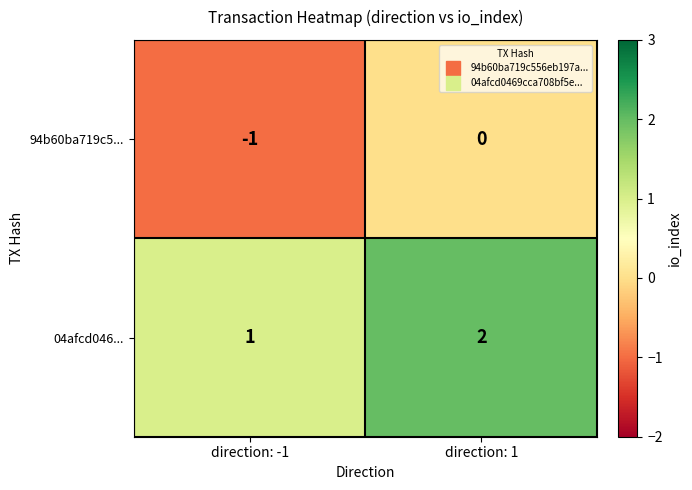

Rank the series by their average value, from lowest to highest.

94b60ba719c5..., 04afcd046...